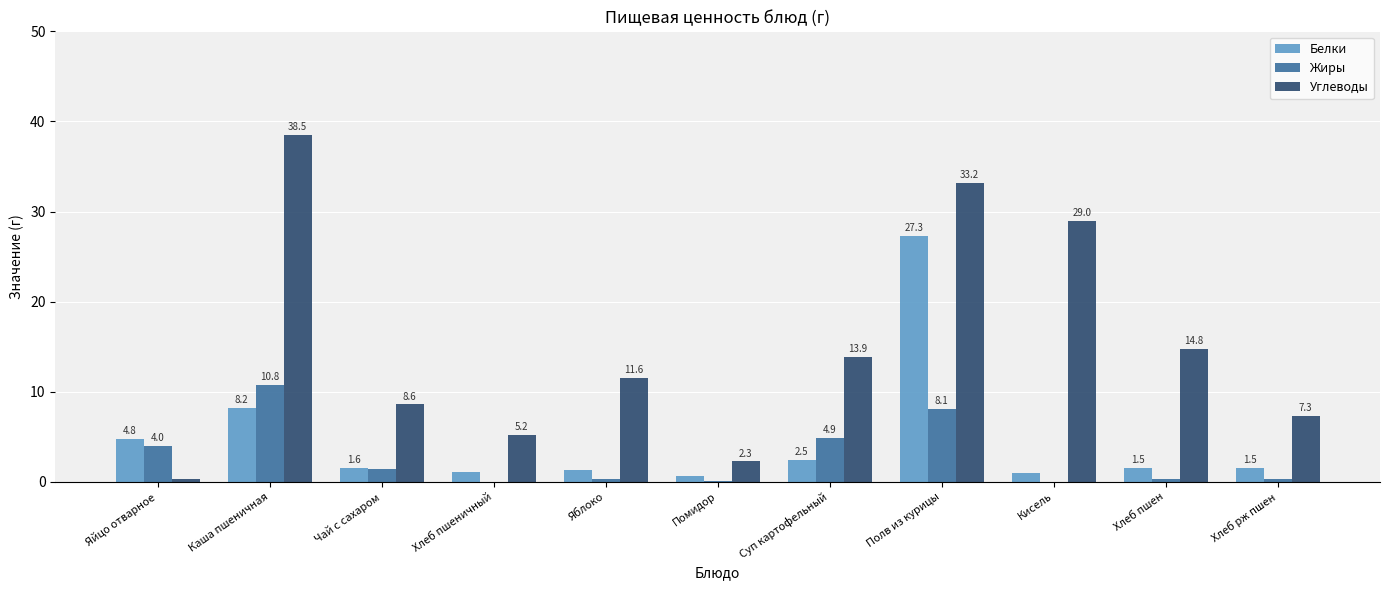

What is the sum of all Жиры values?

30.2